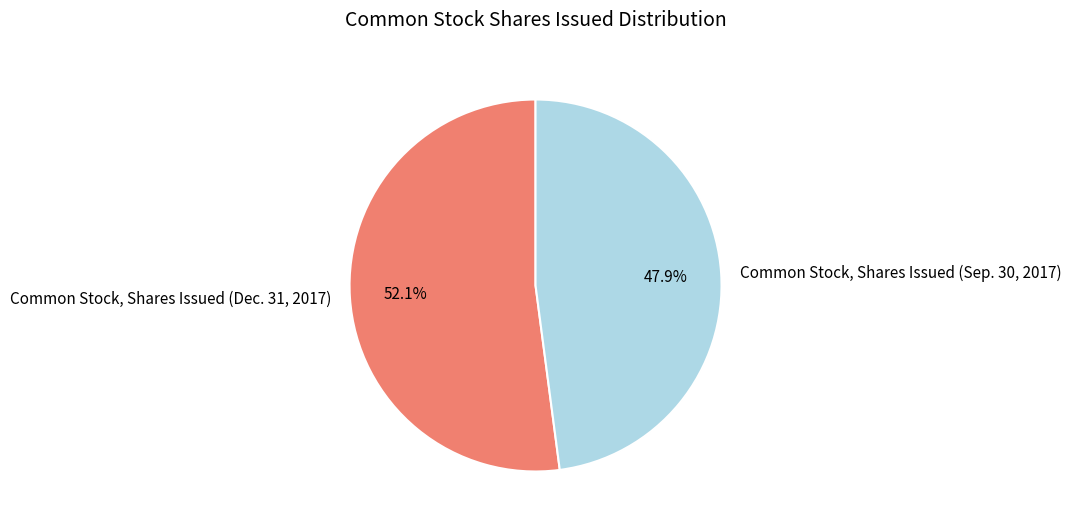

Which category has the biggest portion of the pie?

Common Stock, Shares Issued (Dec. 31, 2017)